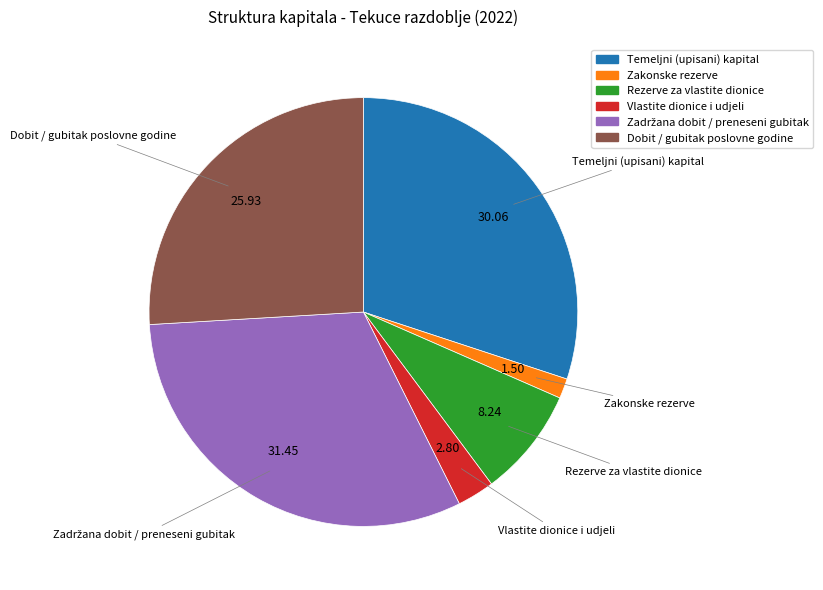

Combined, do Dobit / gubitak poslovne godine and Temeljni (upisani) kapital account for over 50%?

Yes